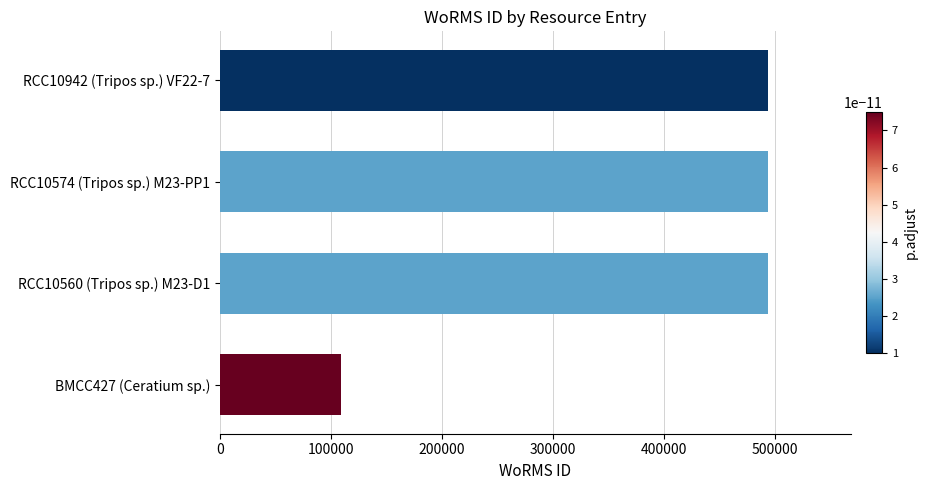

What is the change in value from BMCC427 (Ceratium sp.) to RCC10574 (Tripos sp.) M23-PP1?

+384551